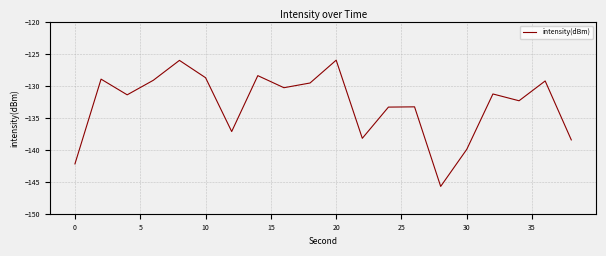

What is the smallest value displayed?

-145.7